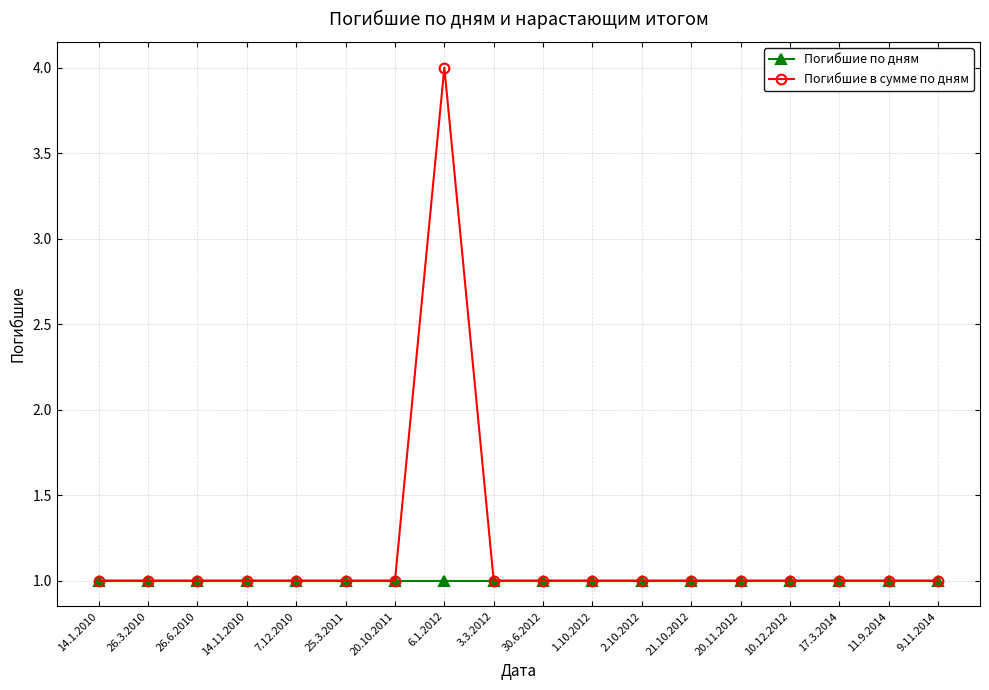

Is it true that Погибшие в сумме по дням equals 1 at 10.12.2012?

True